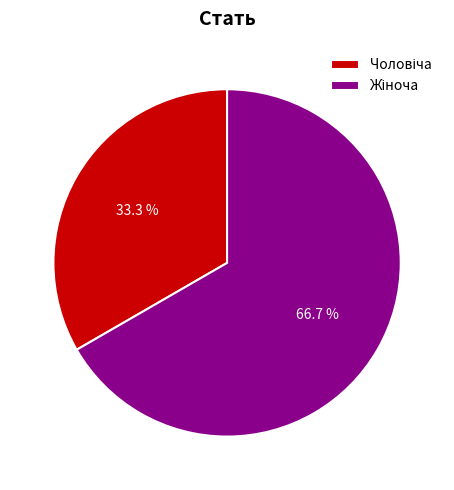

Is there a majority slice in this chart?

Yes